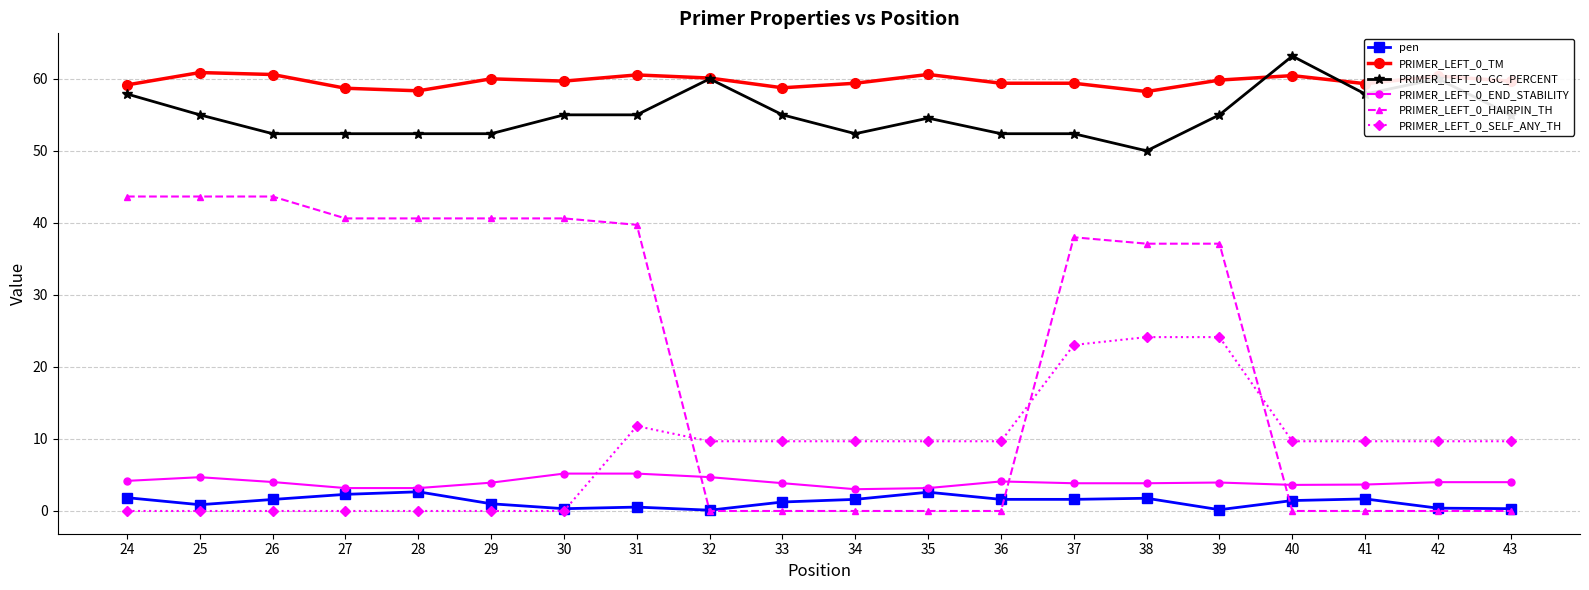

What is the spread (max minus min) of values at 24?

59.2